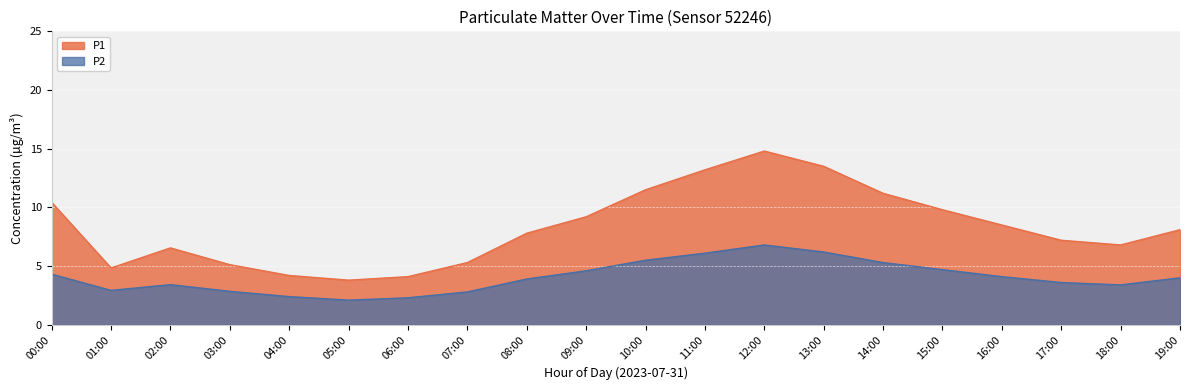

What is the label of the 8th point from the right?

12:00